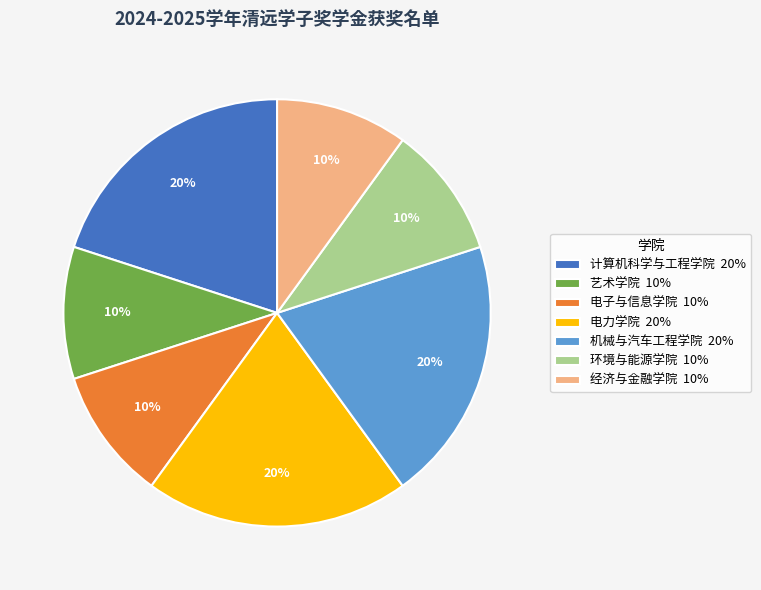

Does 艺术学院 account for over 50% of the chart?

No